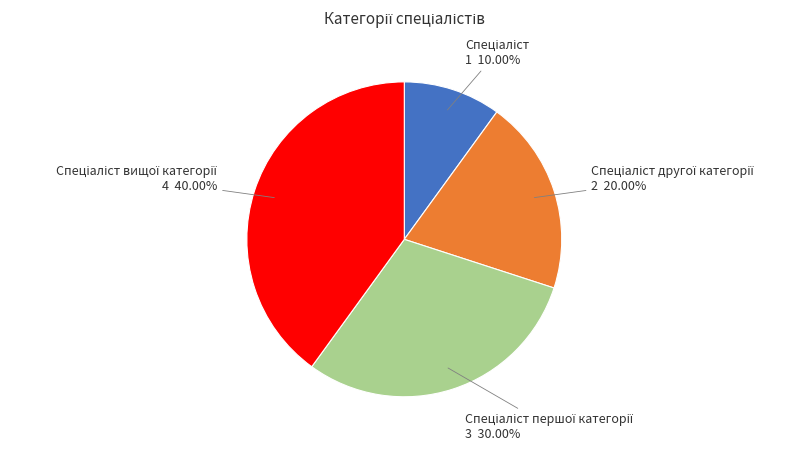

Is there a majority slice in this chart?

No